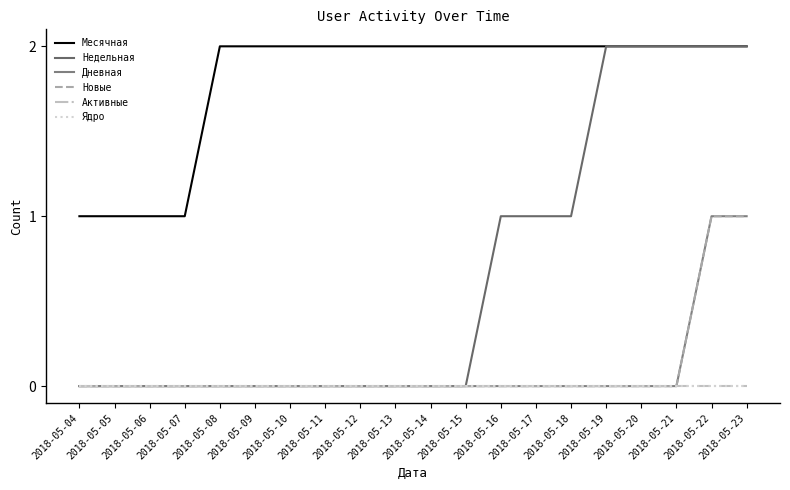

Which has a higher value, 2018-05-08 or 2018-05-10?

2018-05-08